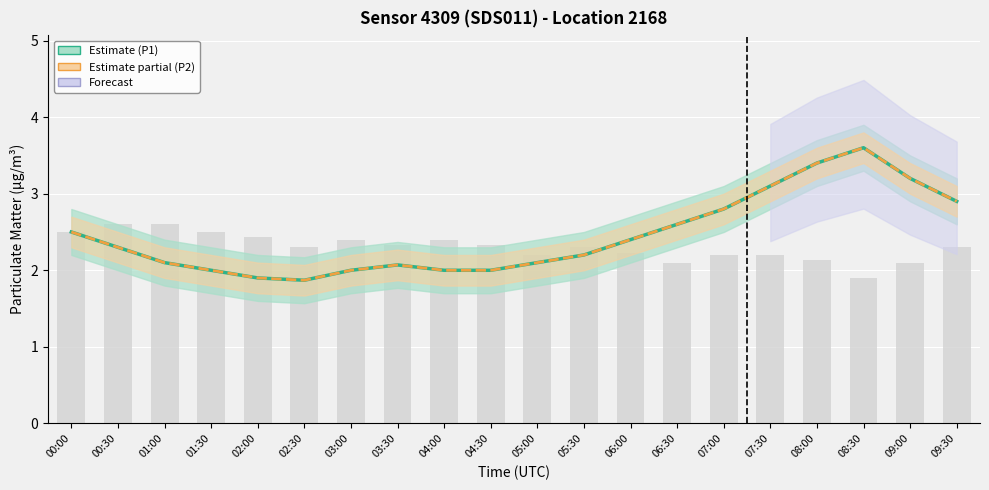

Rank the series at 03:30 from highest to lowest value.

raw_bars, P1, P2